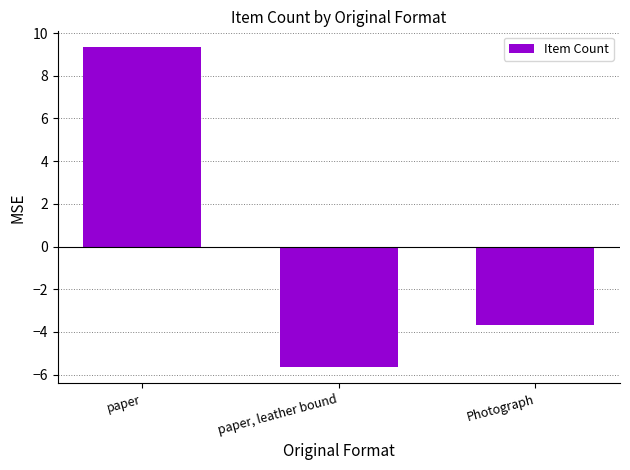

What is the change in value from paper to Photograph?

-13.0